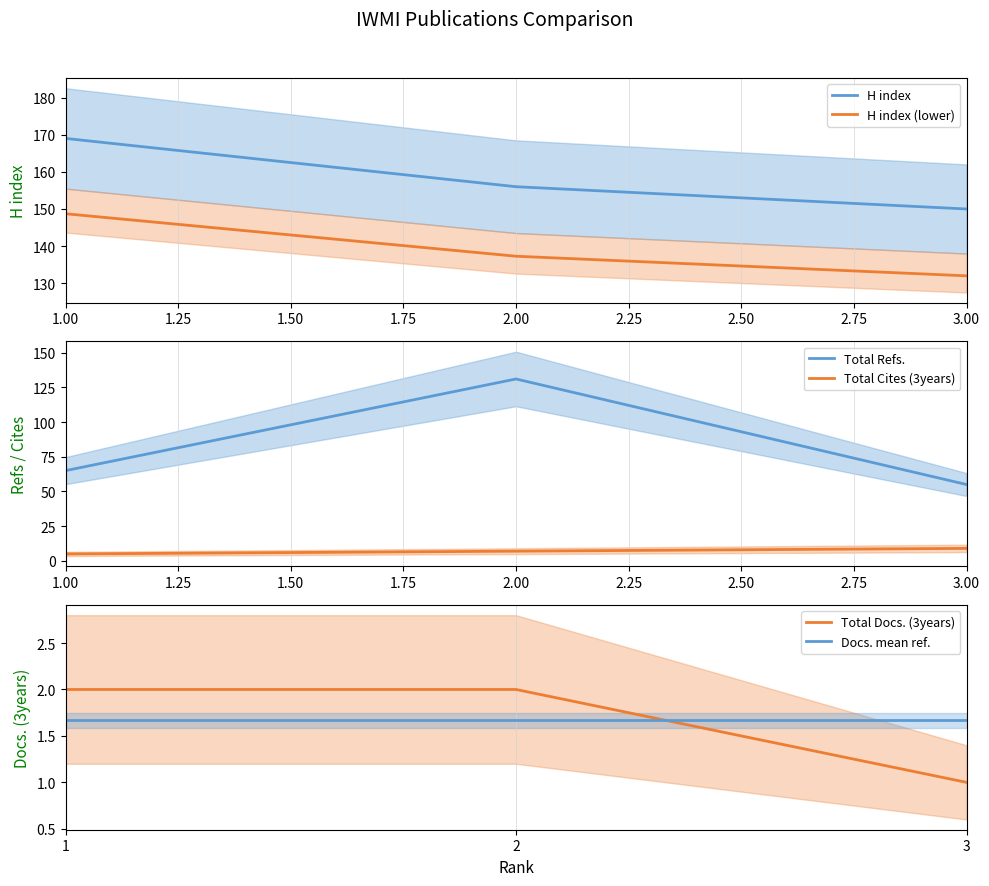

Which series has the largest total across all categories?

H index